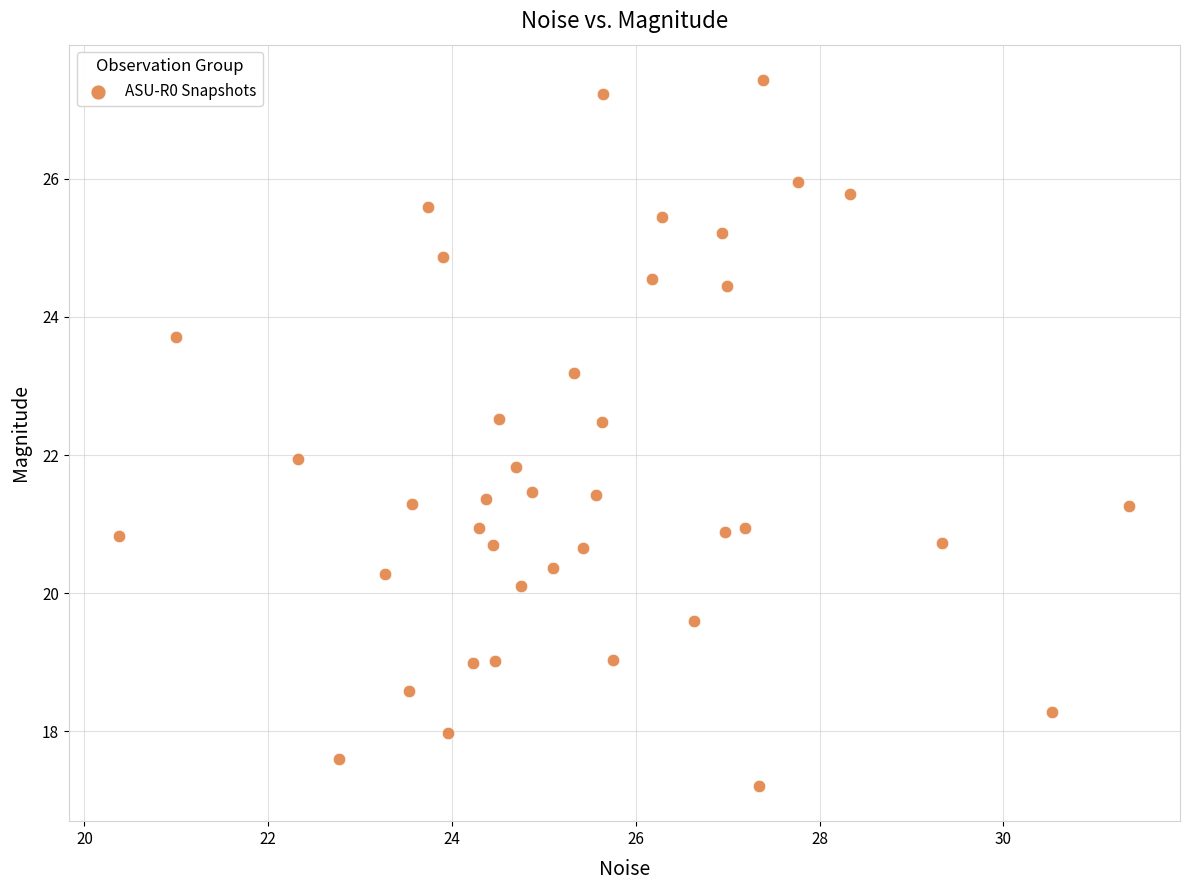

What is the range of Y values (max minus min)?

10.2